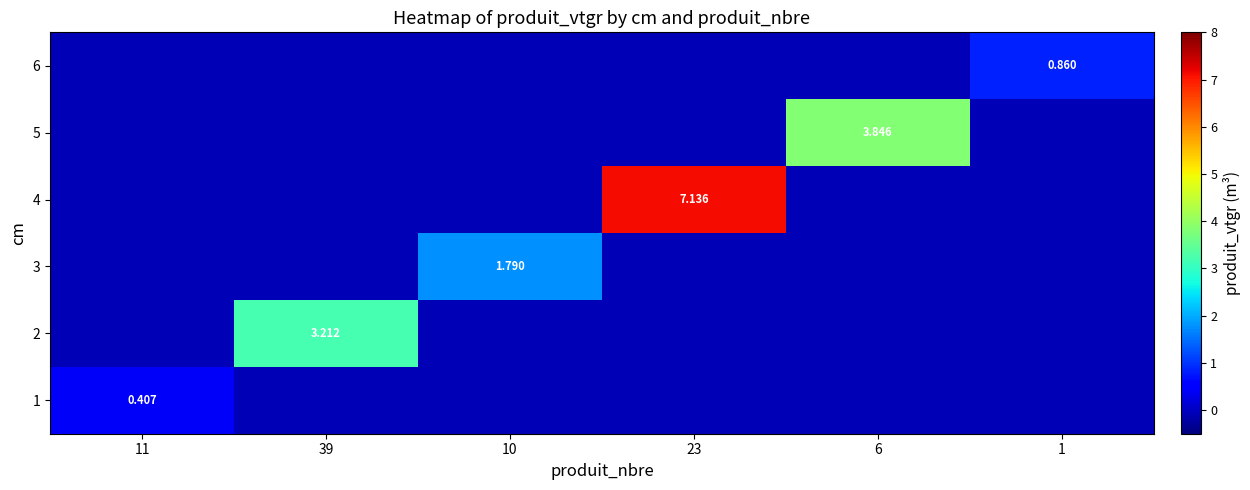

Which label corresponds to the smallest value in the chart?

39